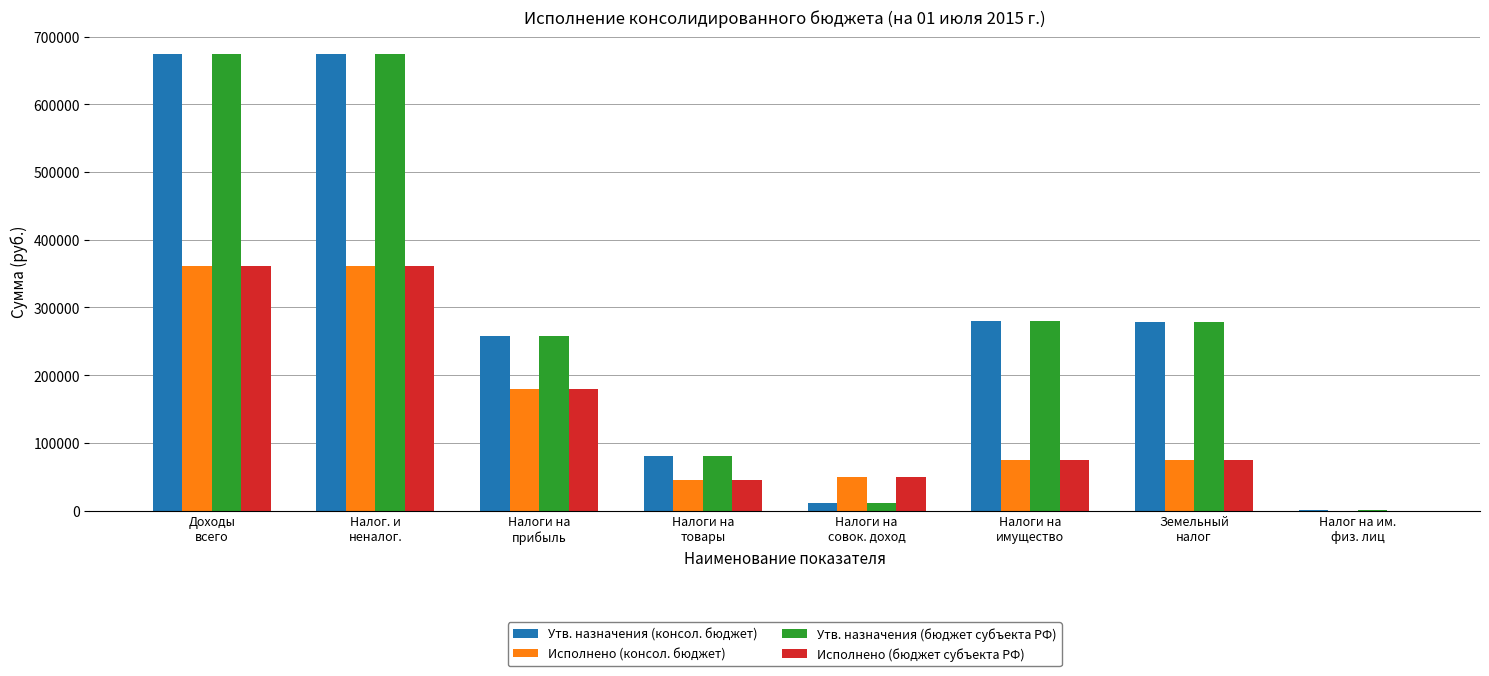

What is the maximum value shown in the chart?

674220.0